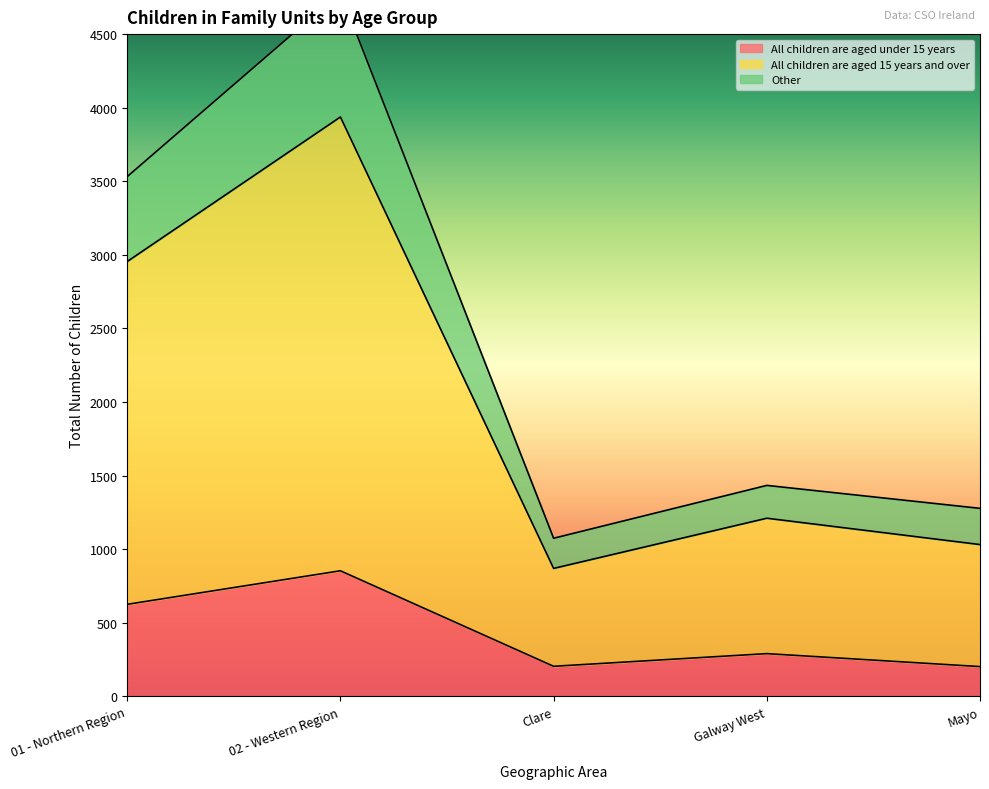

What is the highest value of the All children are aged under 15 years series?

854